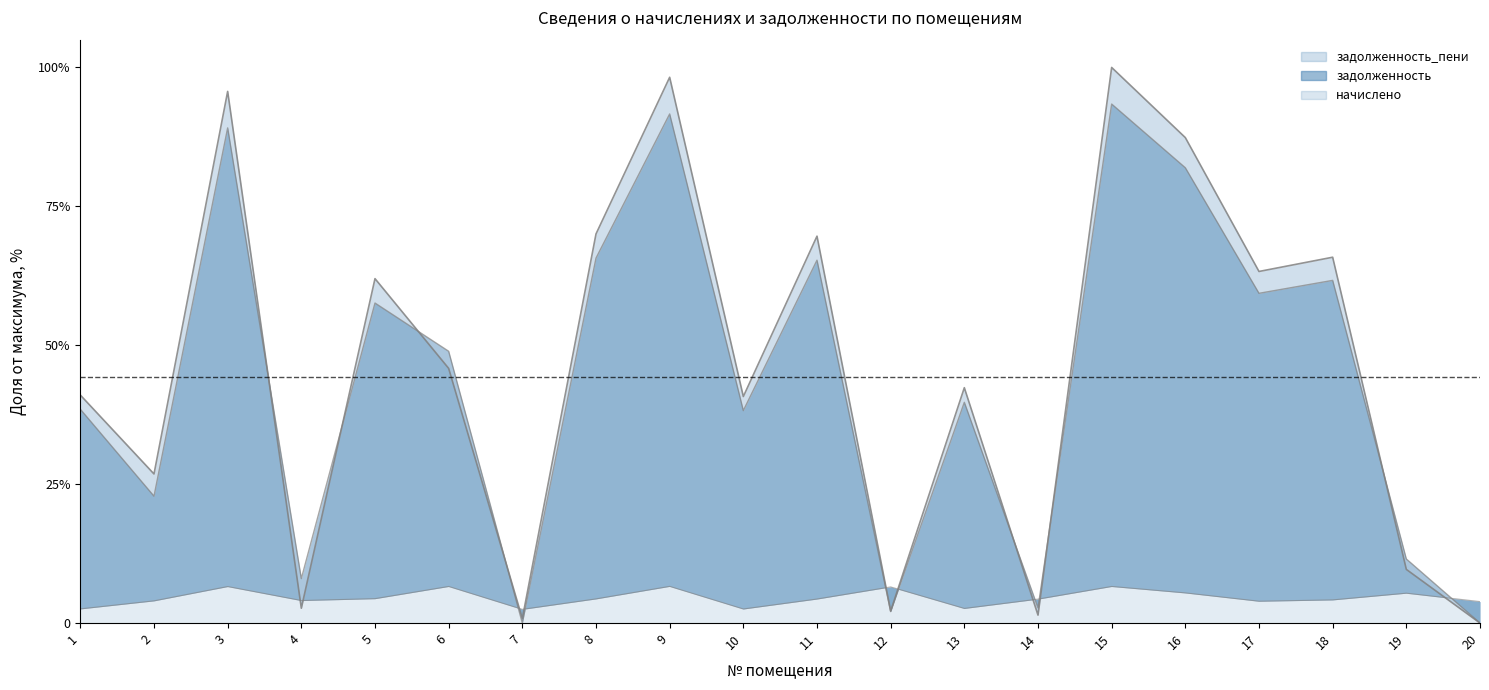

How many lines are shown in the chart?

3